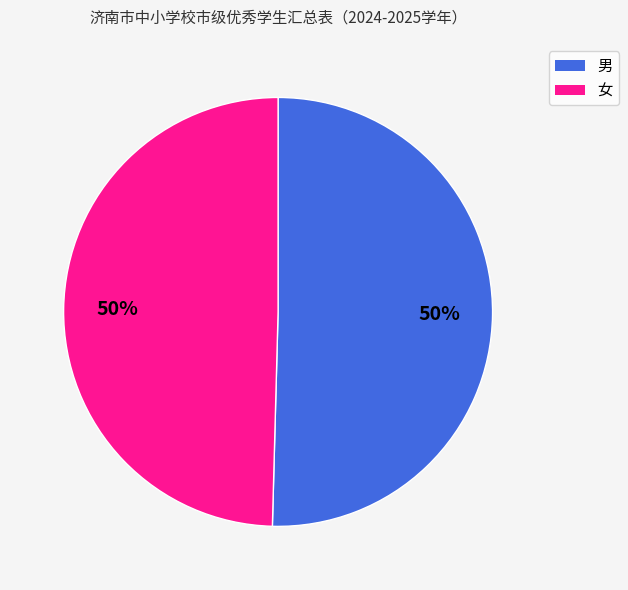

The 男 slice represents 50% of the pie. True or false?

True